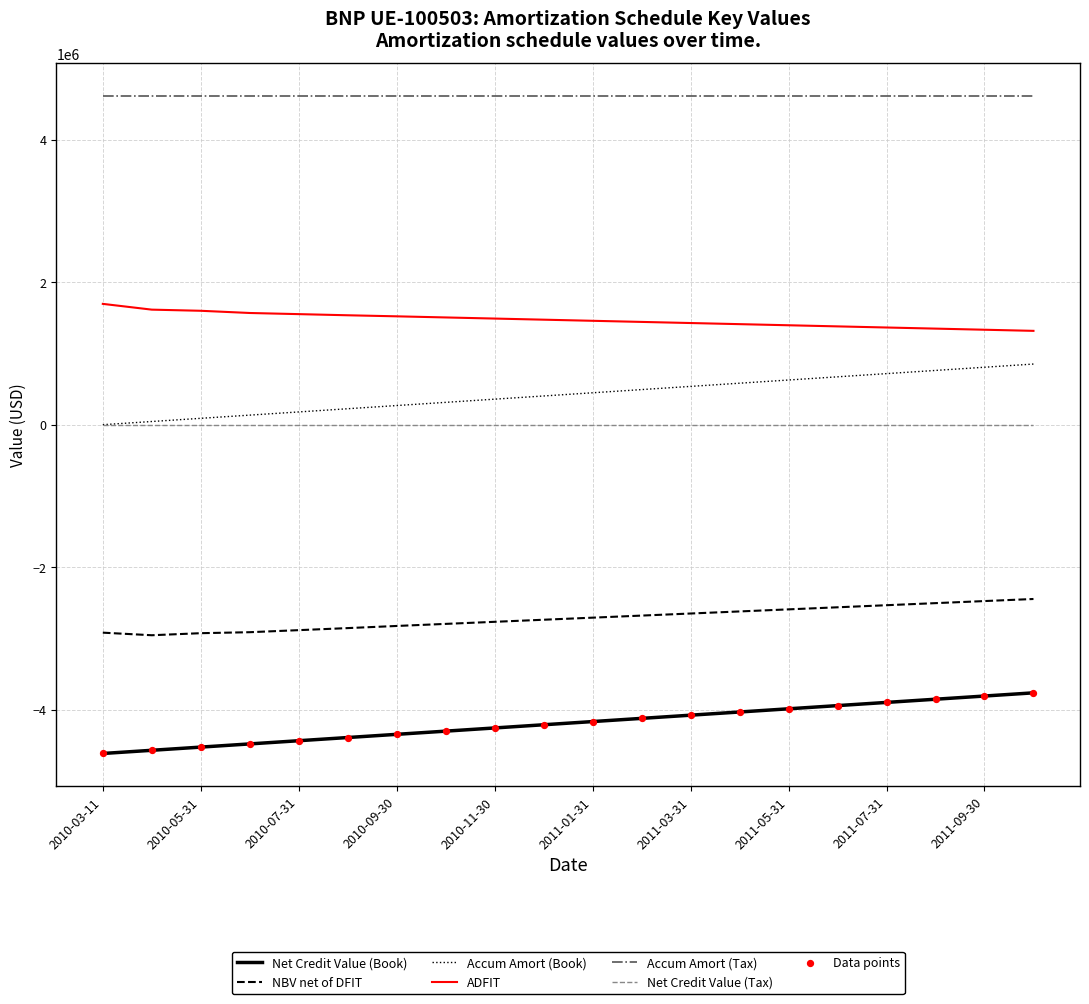

Which series has the largest total across all categories?

Accum Amort (Tax)